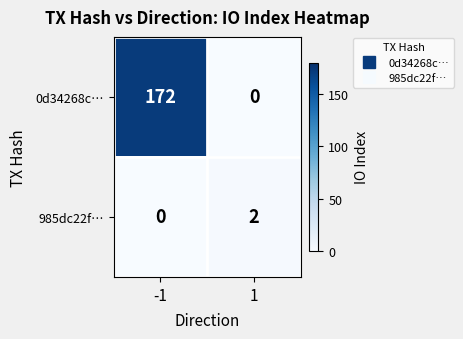

Reading left to right, extract all data points from this chart.

0d34268c…: -1=172	1=0
985dc22f…: -1=0	1=2